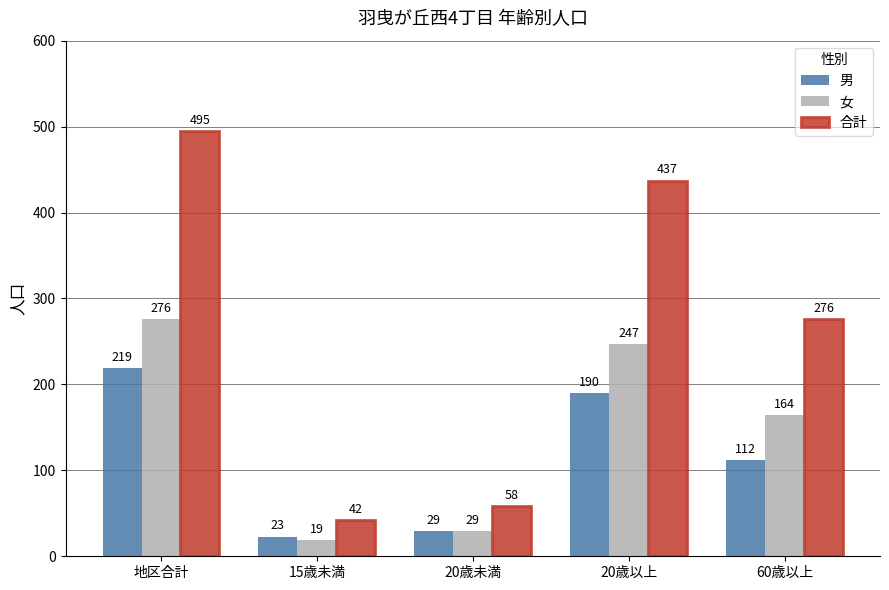

What is the sum of the 男 values at 20歳以上 and 20歳未満?

219